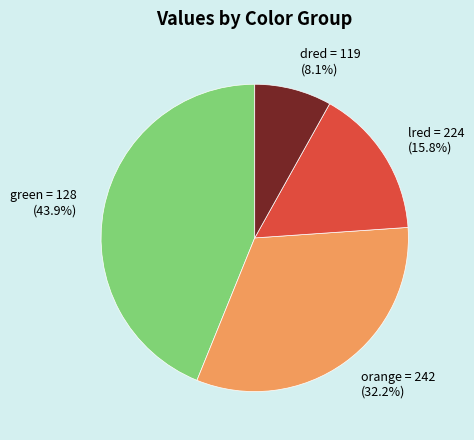

Combined, what portion of the pie is orange = 242 and dred = 119?

40.3%